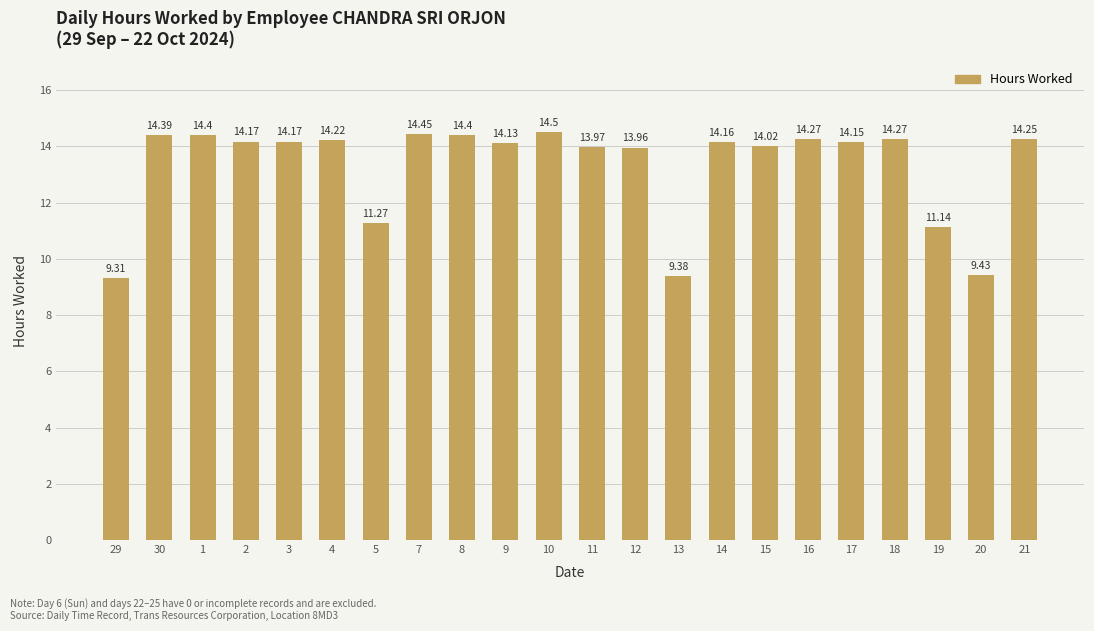

What is the greatest value displayed?

14.5